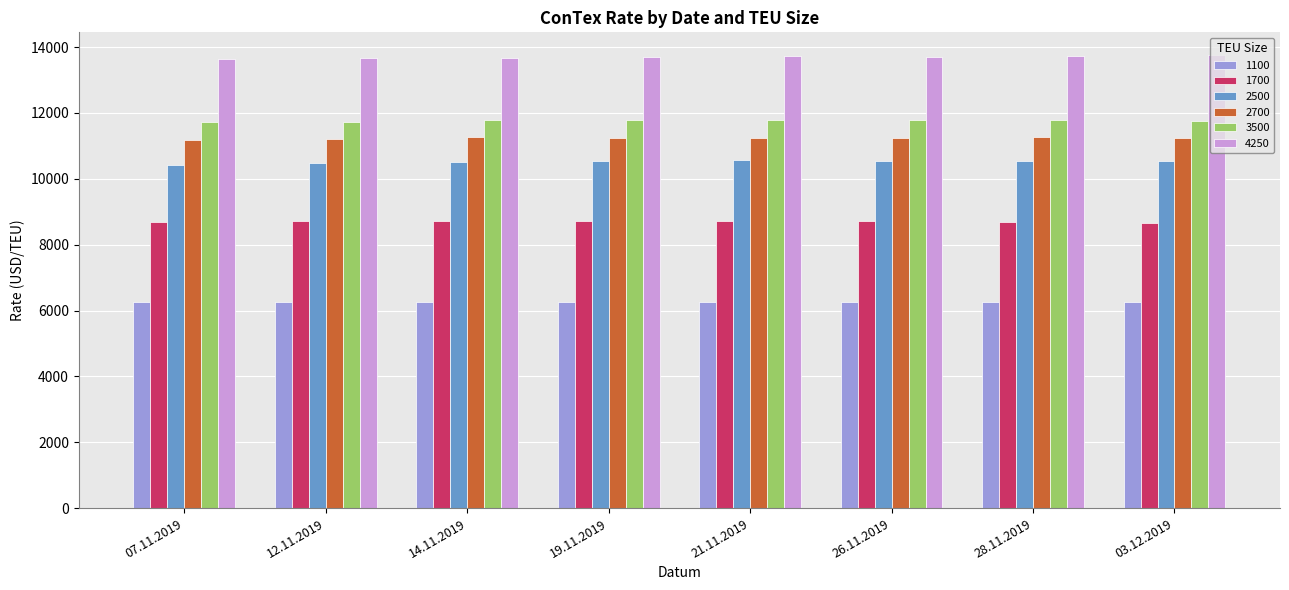

What is the sum of the 2500 values at 28.11.2019 and 12.11.2019?

21024